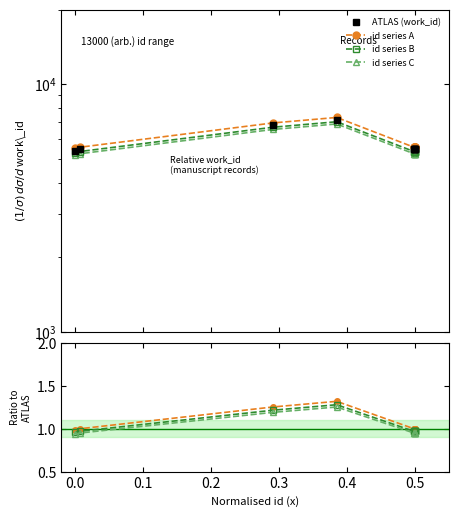

What is the sum of all values?

57581